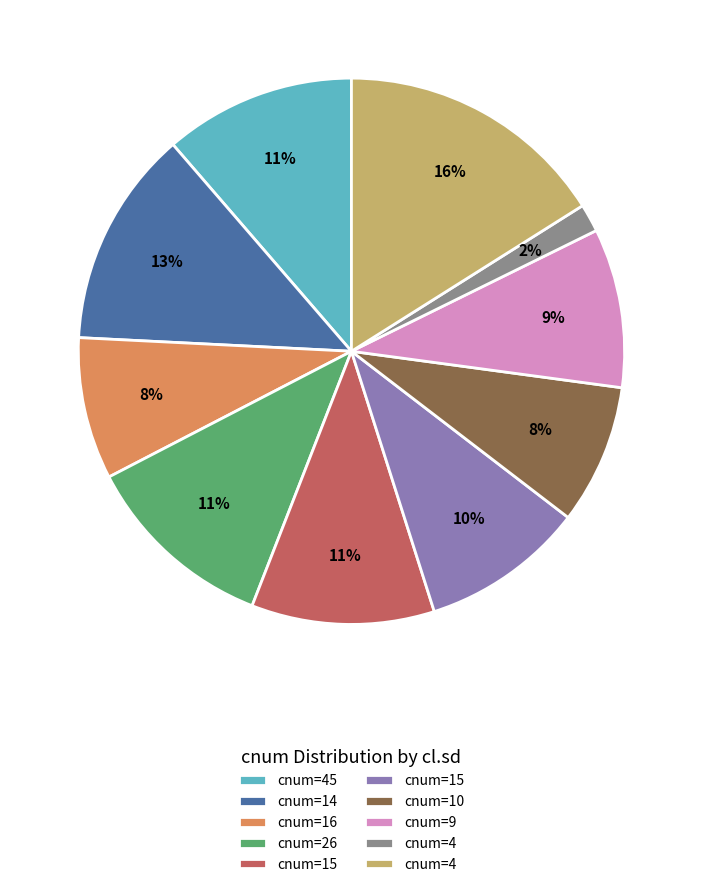

To the nearest percent, what is the difference between the largest and smallest slice percentages?

14%